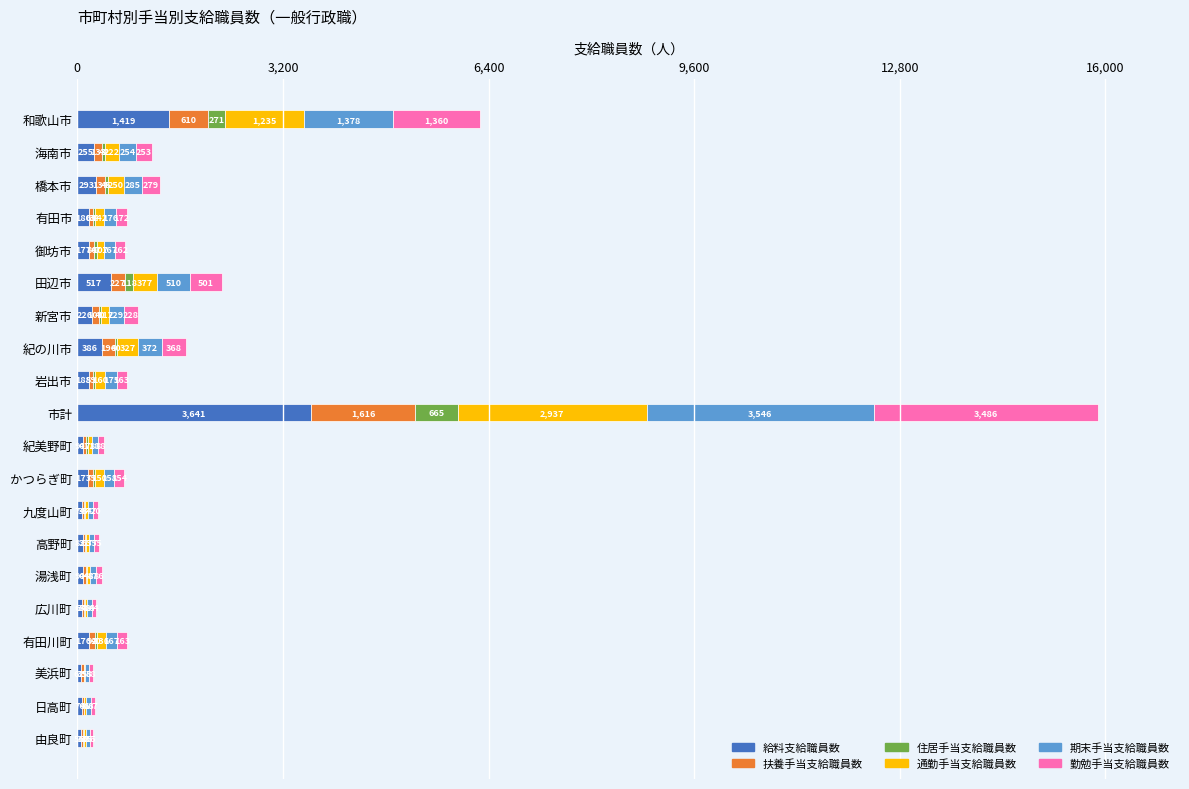

What is the highest value of the 給料支給職員数 series?

3641